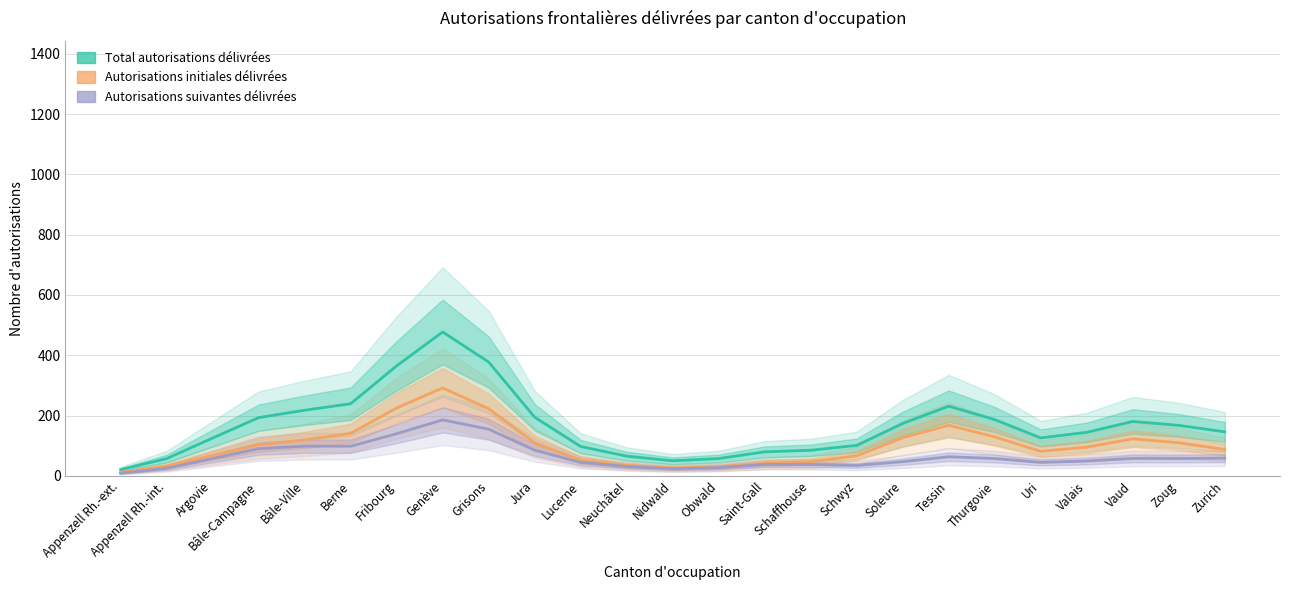

List the series in order of their peak value, highest first.

Total autorisations délivrées, Autorisations initiales délivrées, Autorisations suivantes délivrées